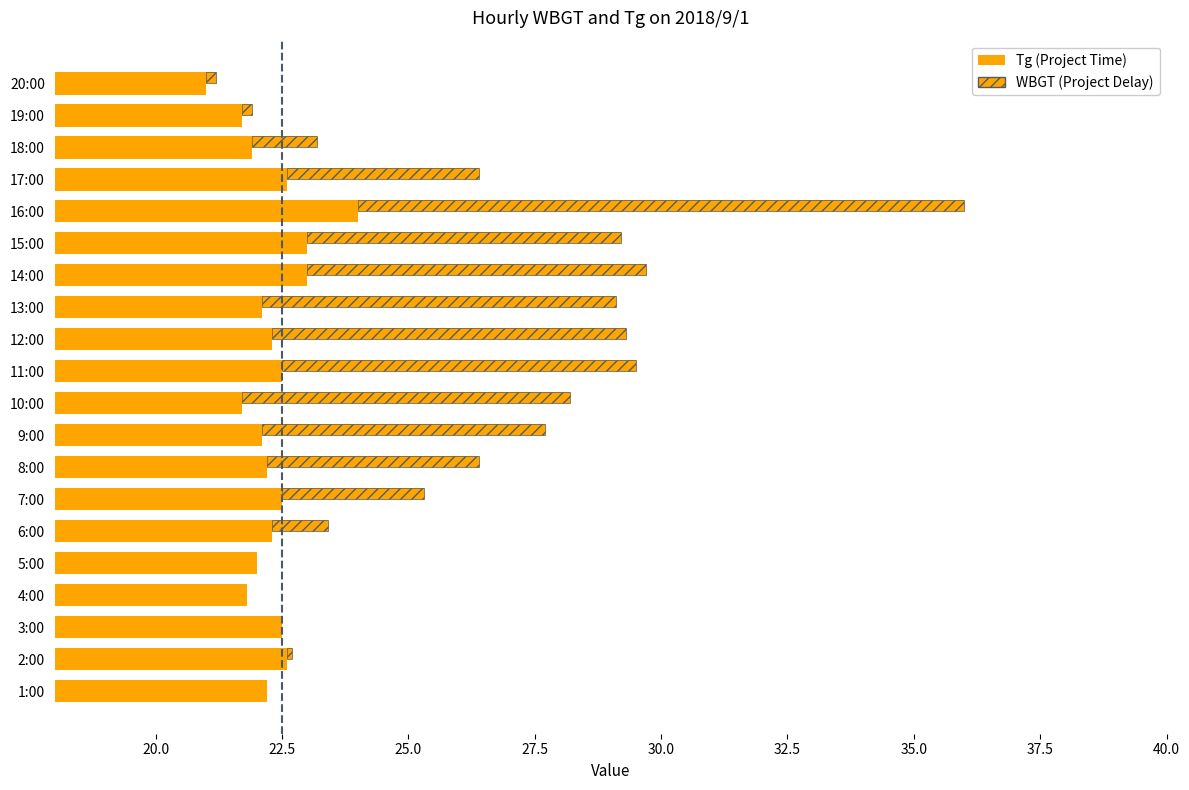

How many bars are there in total?

40